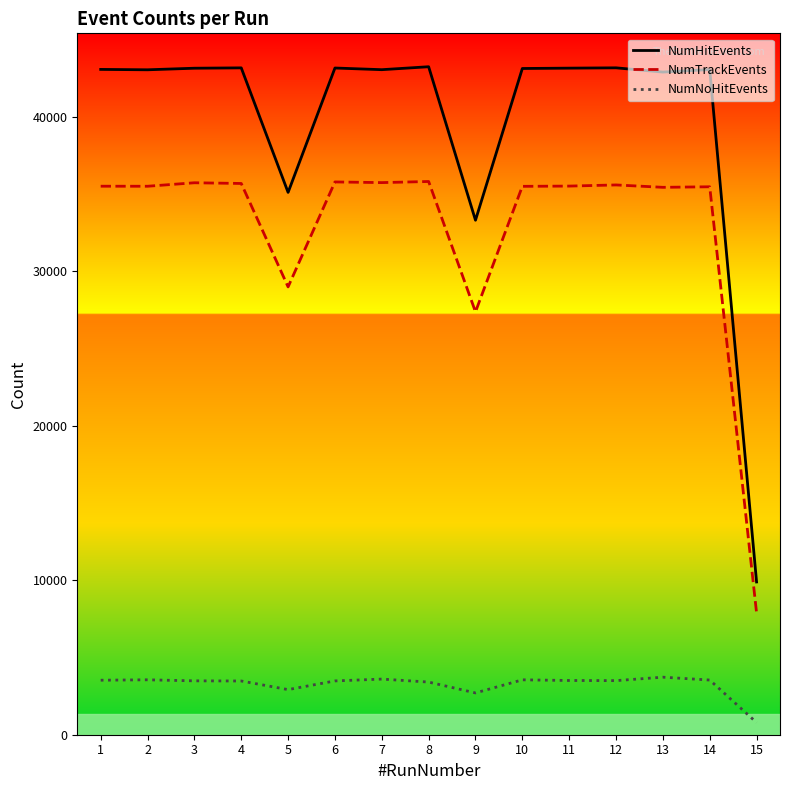

Rank the series at 8 from highest to lowest value.

NumHitEvents, NumTrackEvents, NumNoHitEvents